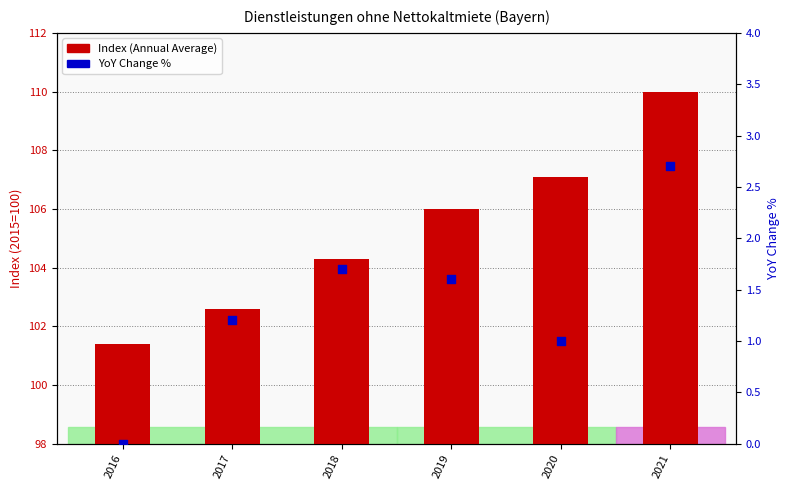

Which series has the largest total across all categories?

Index (Annual Average)